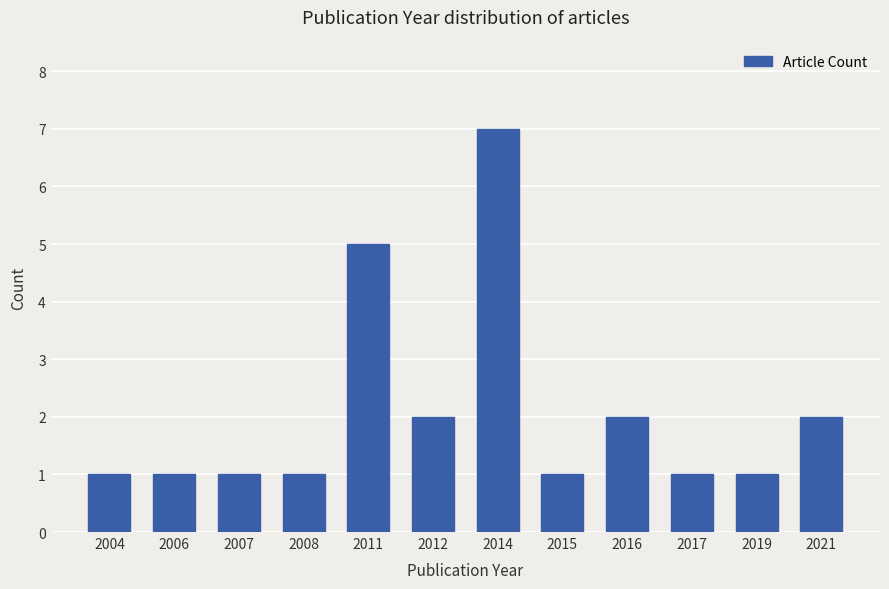

What is the greatest value displayed?

7